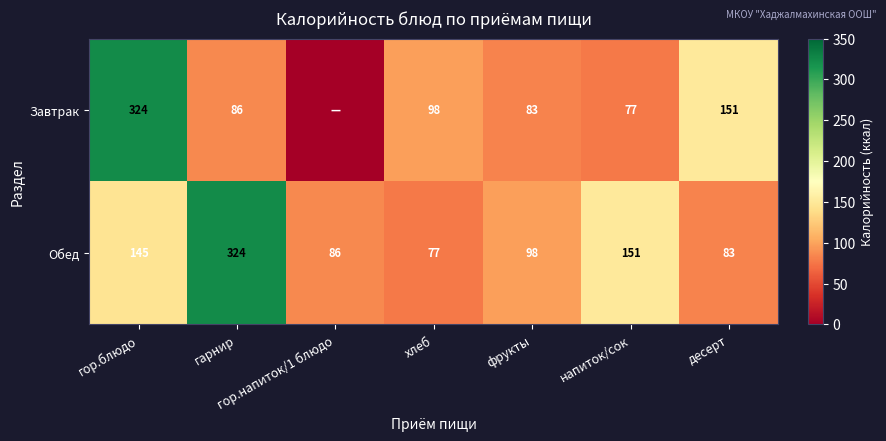

True or false: Обед has a value of 37 at напиток/сок.

False